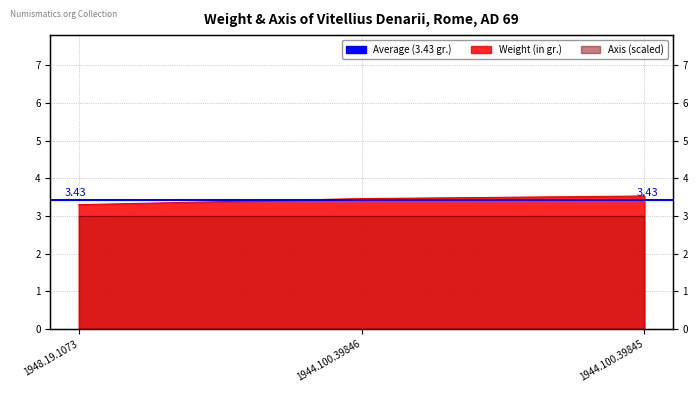

What is the sum of all values?

10.3